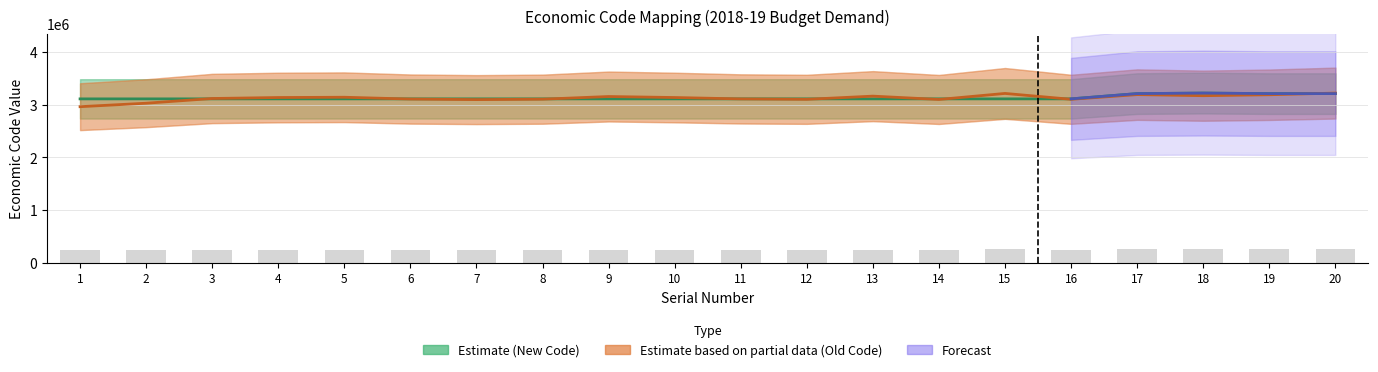

What is the difference between the New Economic Code values at 9 and 8?

1.0